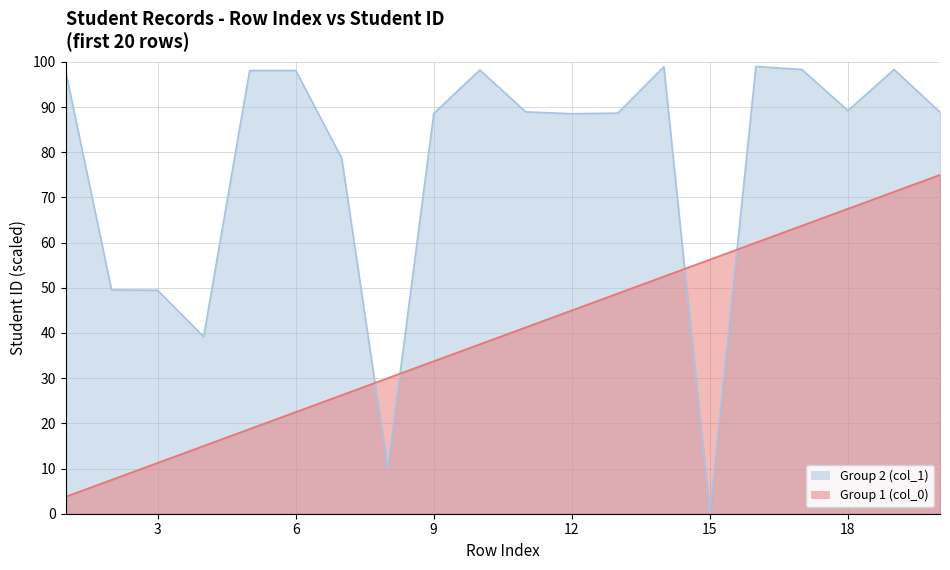

Is it true that Group 2 (col_1) equals 129.6 at 16?

False